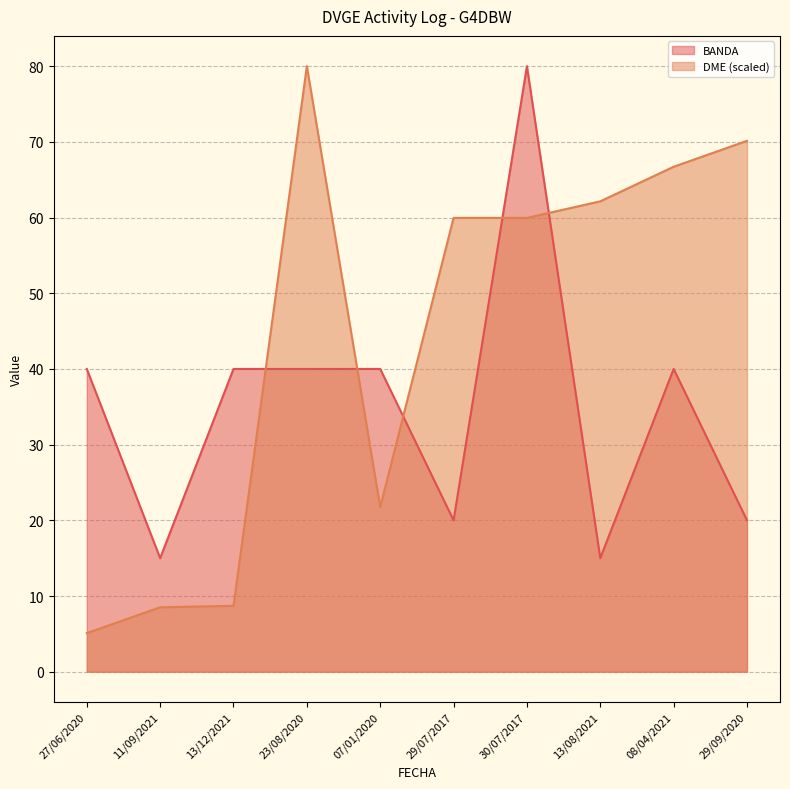

Does the chart have visible grid lines?

Yes